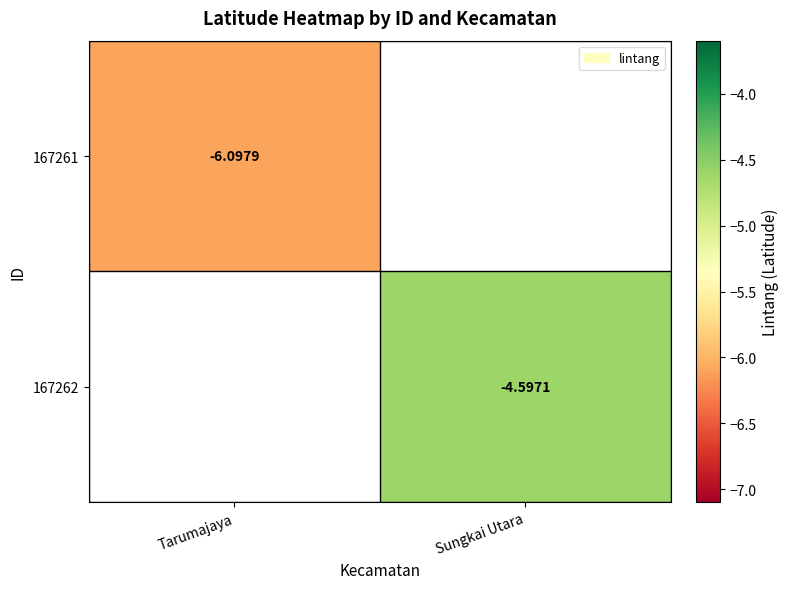

Is the value of 167262 at Sungkai Utara greater than the value of 167261 at Tarumajaya?

Yes